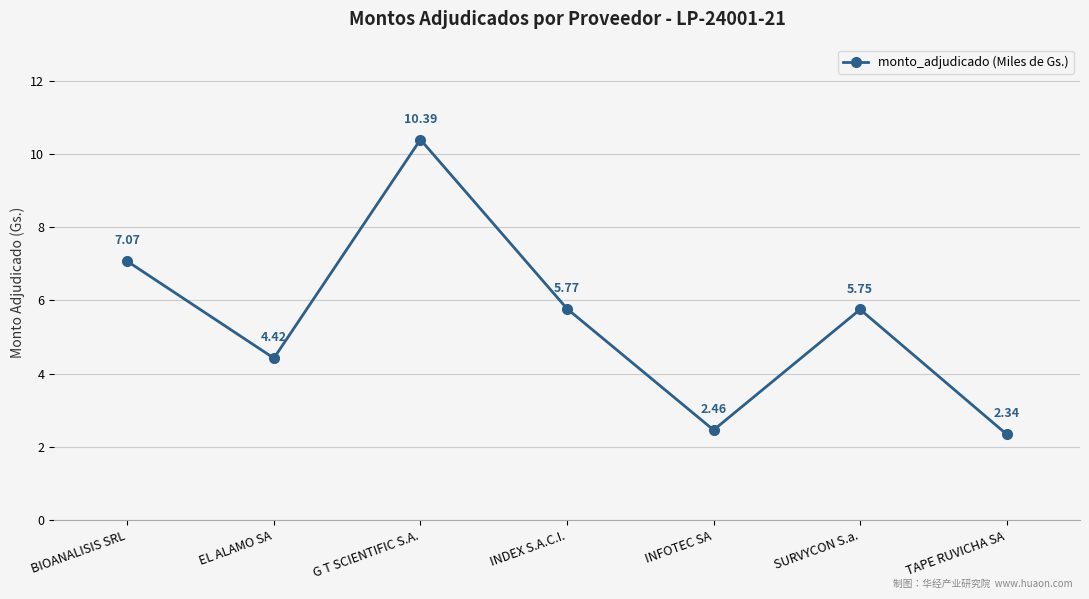

Which label corresponds to the smallest value in the chart?

TAPE RUVICHA SA